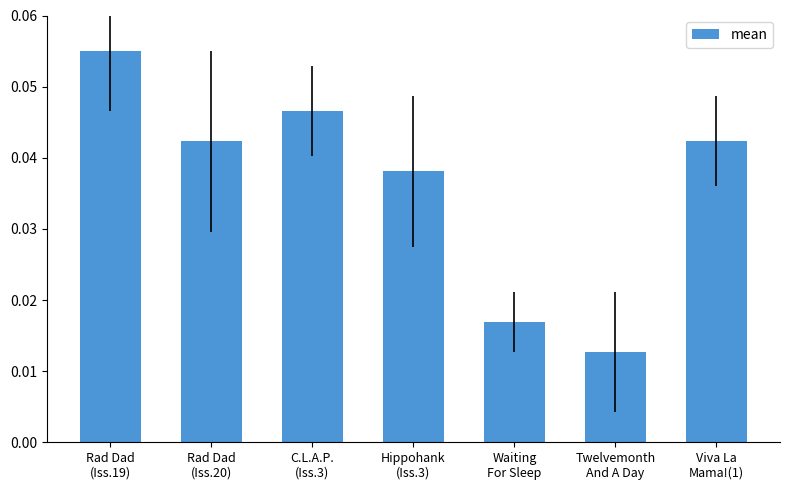

What is the sum of all values?

0.3